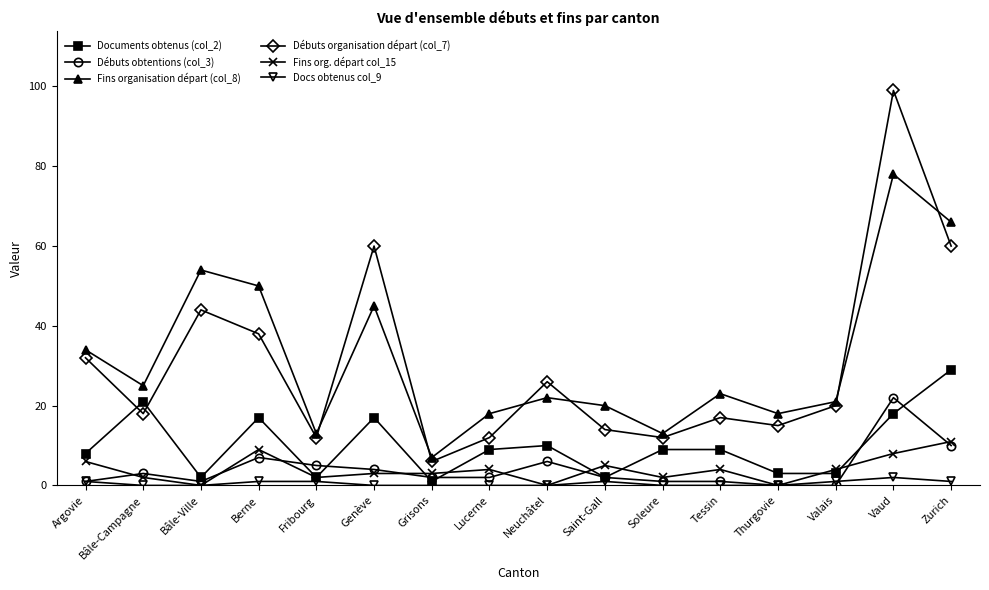

True or false: Débuts obtentions (col_3) has more than 2 interior local peaks.

True